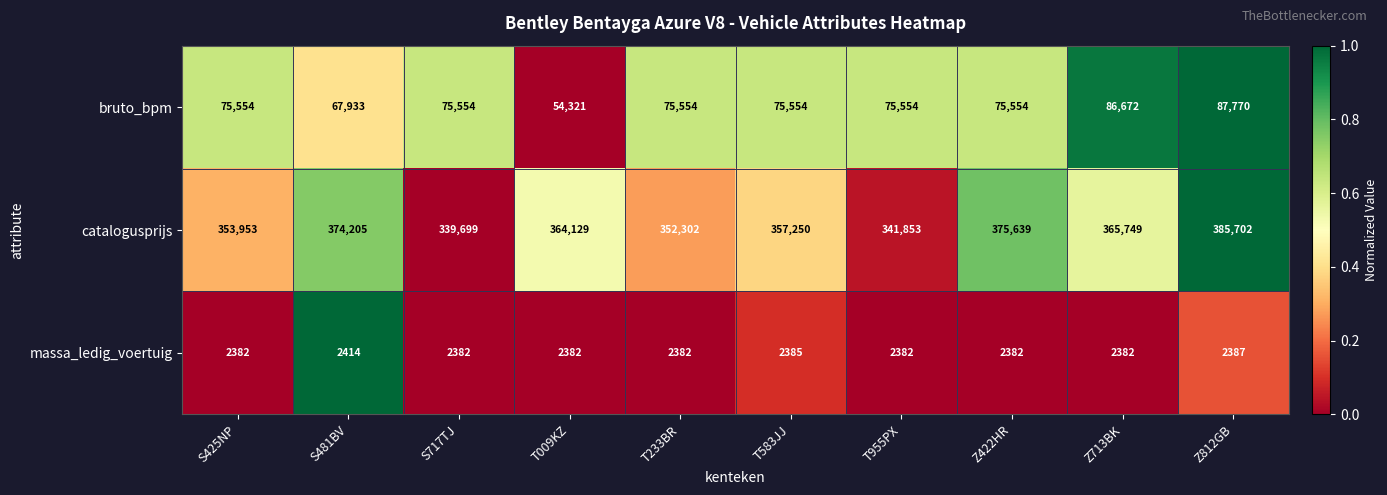

The value of massa_ledig_voertuig at T955PX is 1145. True or false?

False